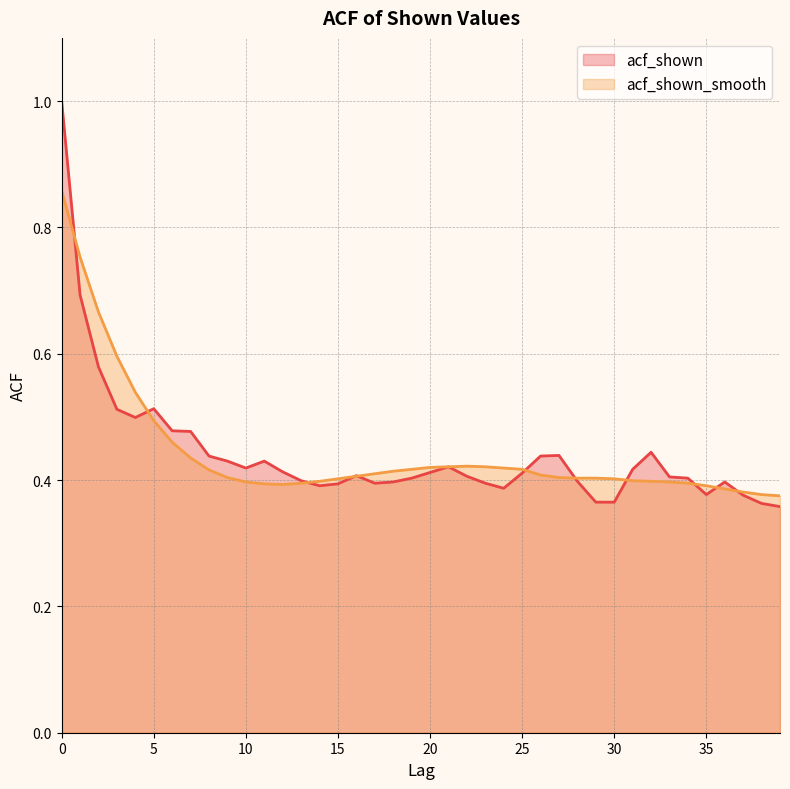

The value of acf_shown_smooth at 18 is 0.2. True or false?

False